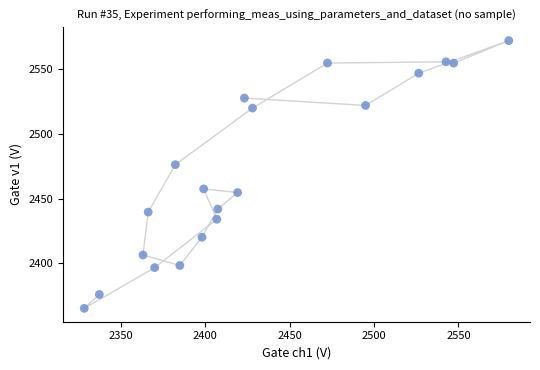

What is the range of Y values (max minus min)?

206.6